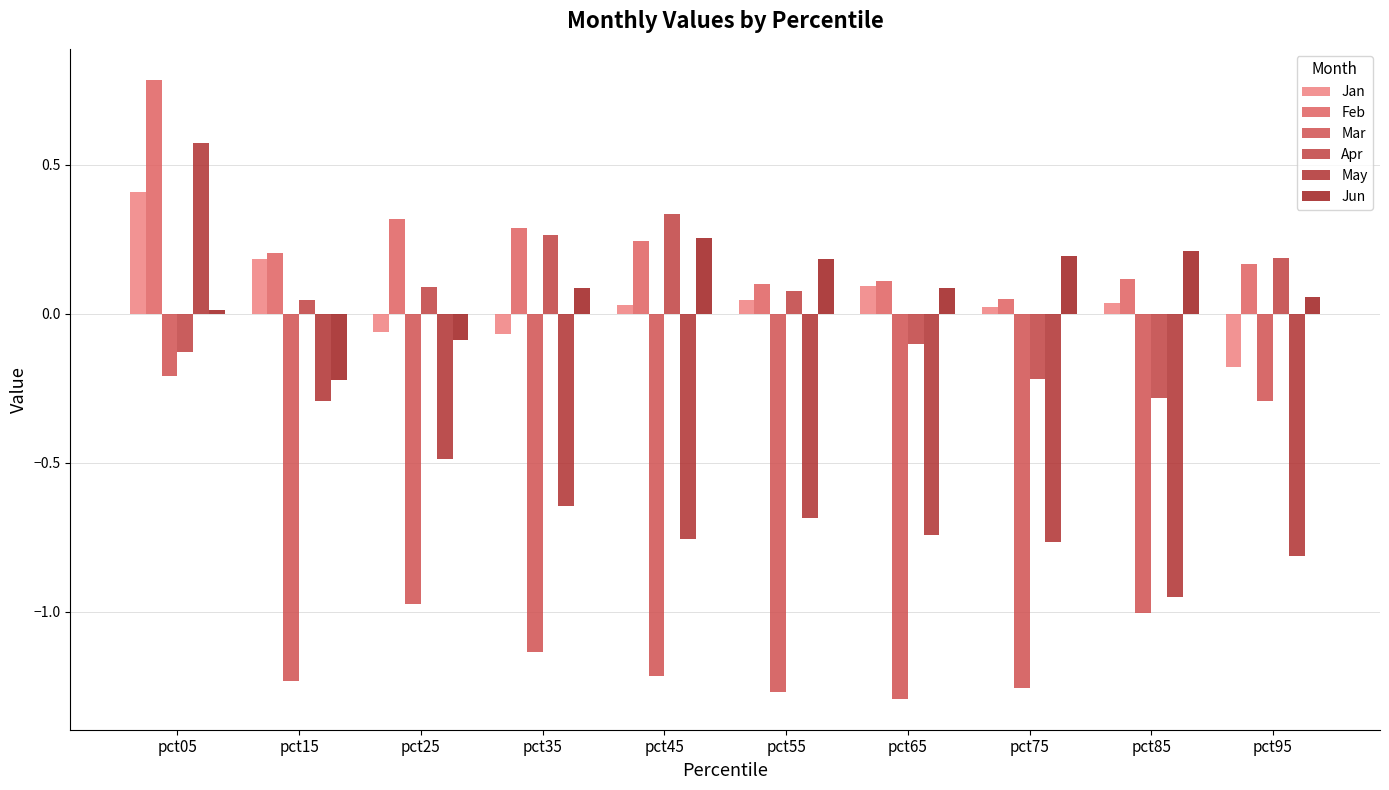

Is the value of Apr at pct55 greater than the value of Mar at pct75?

Yes